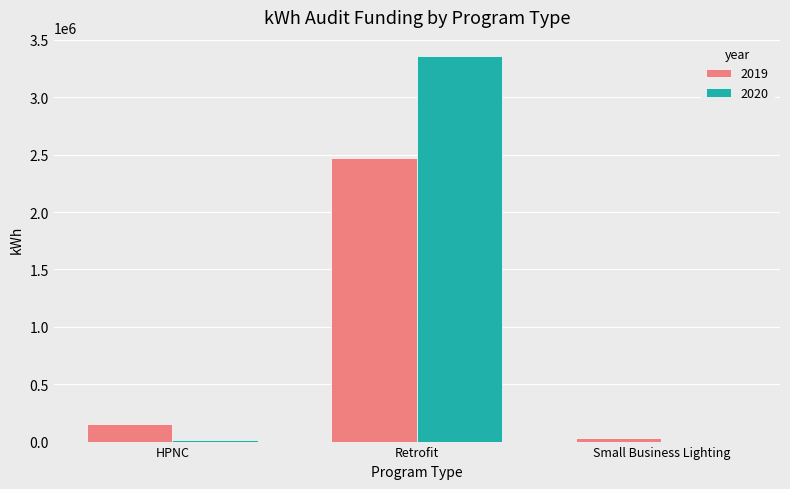

What is the sum of all 2020 values?

3375251.4